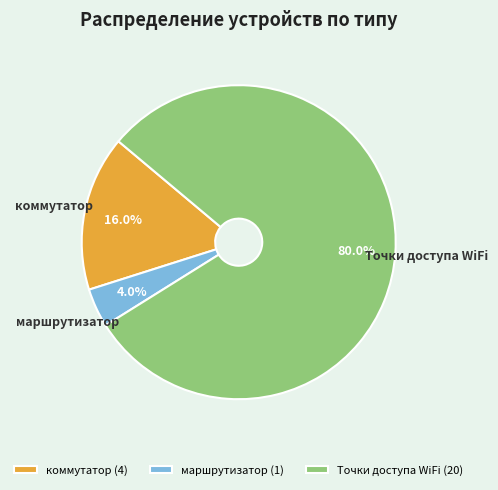

What percentage is NOT represented by коммутатор?

84.0%